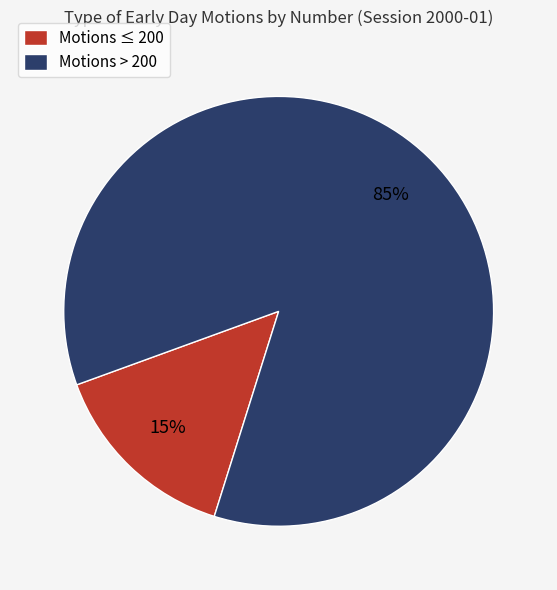

Which has a higher value, Motions > 200 or Motions ≤ 200?

Motions > 200